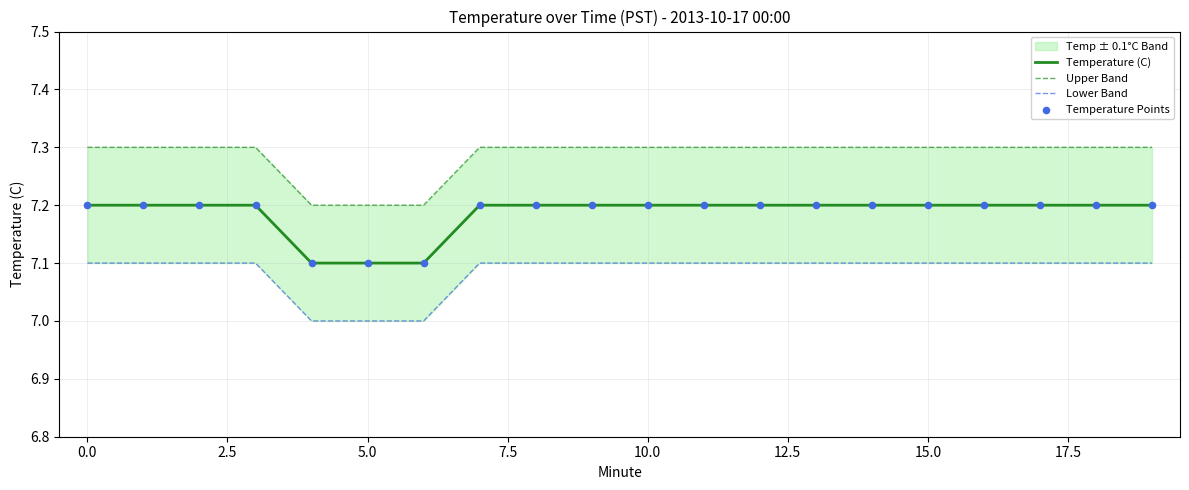

Which series has the largest total across all categories?

Upper Band